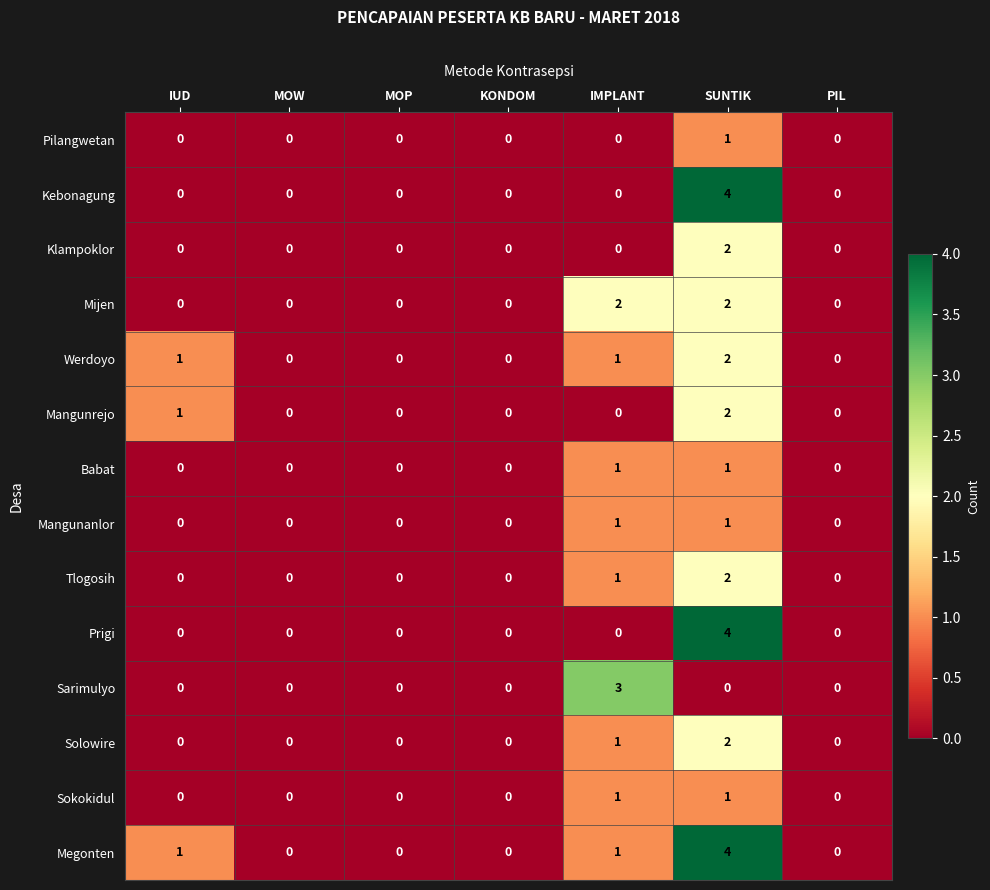

Which series has the largest total across all categories?

Megonten